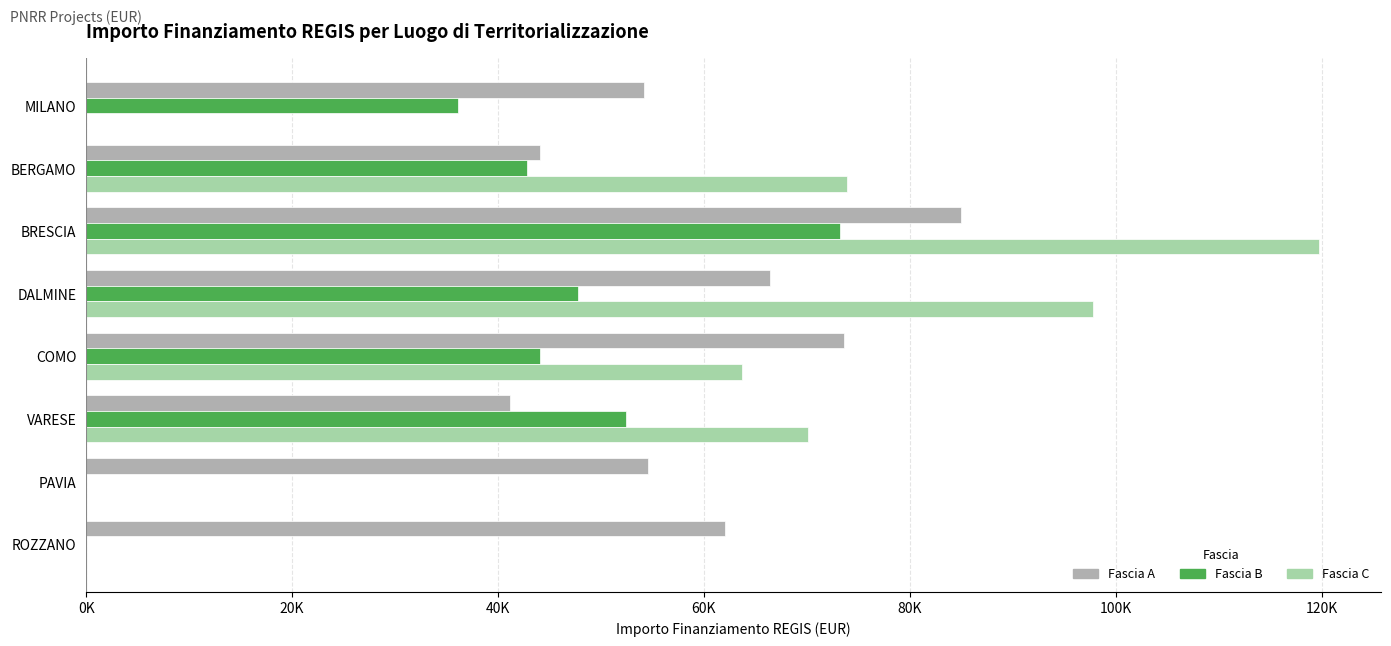

What are all the series names shown in the legend?

Fascia A, Fascia B, Fascia C